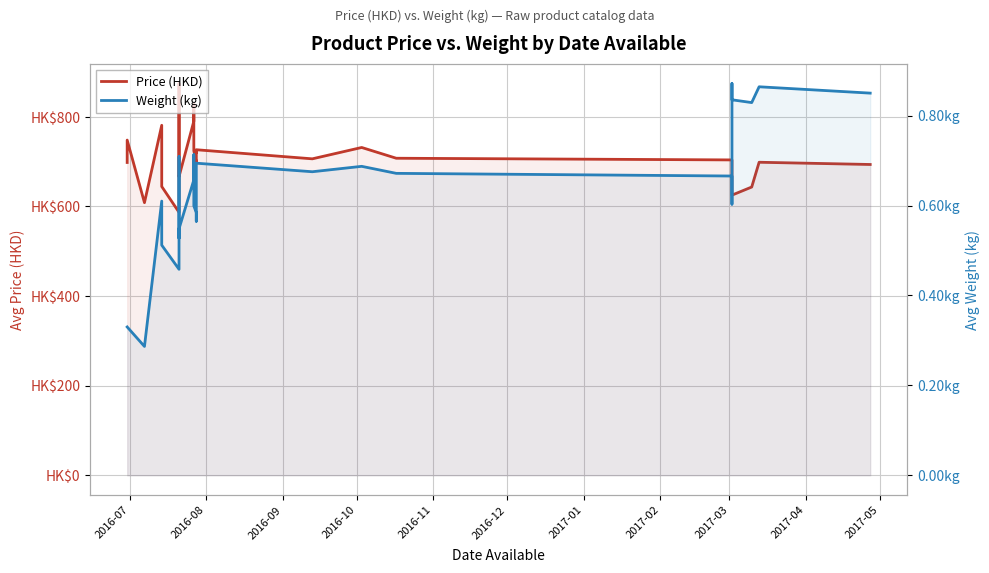

What is the greatest value displayed?

874.3